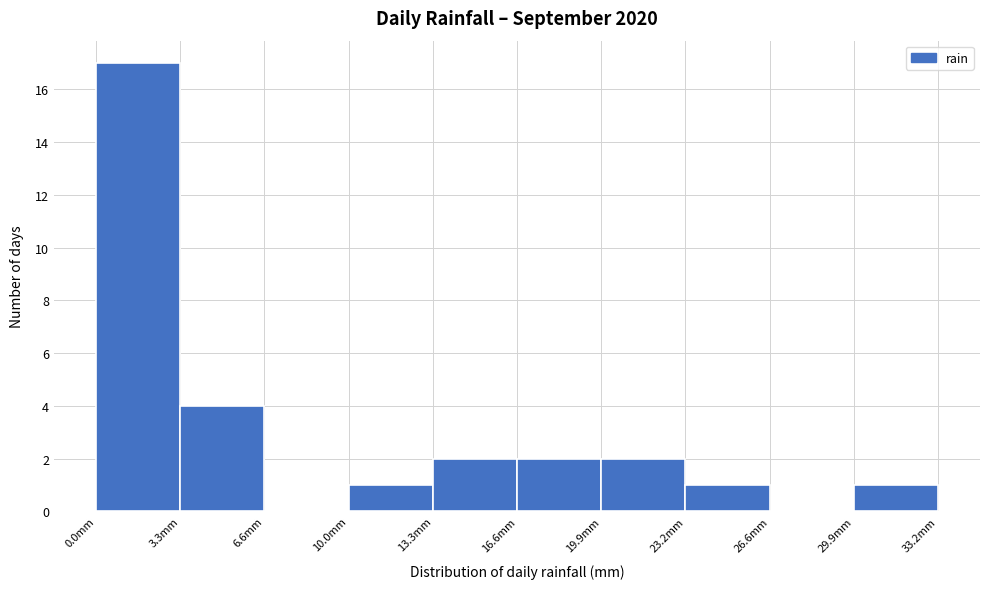

How tall is the bar that spans 16.5 to 20.0 on the x-axis? Neither the bar edges nor the heights are printed on the chart, so give them approximately, as read against the axes.

2